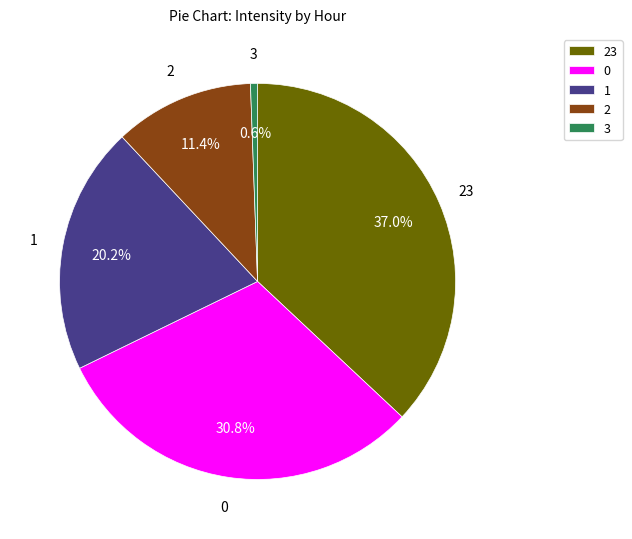

Does 2 account for over 50% of the chart?

No